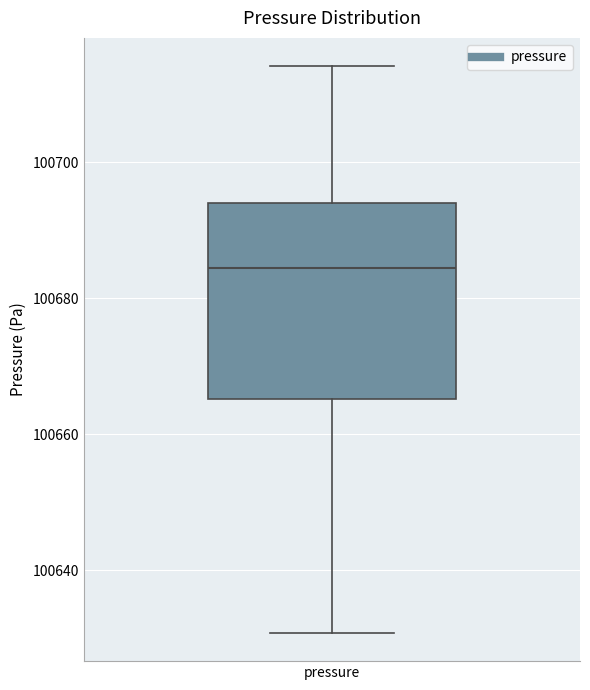

Transcribe this box plot: give where the median line is, the range the box spans, and where the two whiskers end, as read against the y-axis. The values are not printed on the chart, so give them approximately, as read against the axis.

median 100684, box 100666 to 100694, whiskers 100630 to 100714